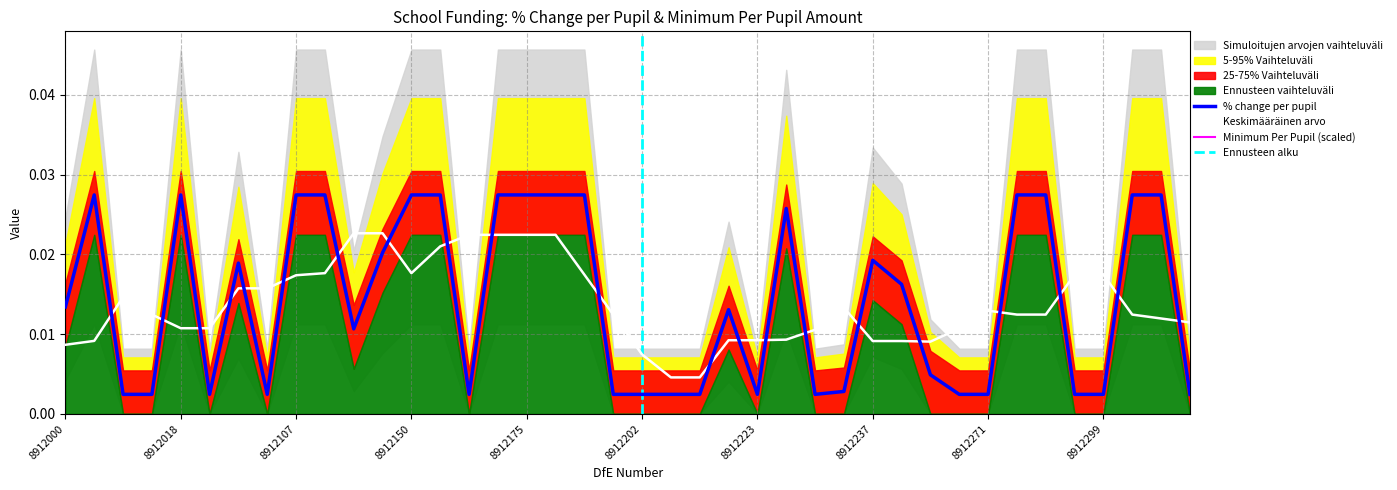

List the labels in order of value, largest first.

8912002, 8912018, 8912107, 8912150, 8912165, 8912174, 8912175, 8912176, 8912180, 8912274, 8912282, 8912300, 8912301, 8912108, 8912224, 8912140, 8912237, 8912093, 8912238, 8912000, 8912213, 8912126, 8912239, 8912234, 8912006, 8912200, 8912202, 8912206, 8912228, 8912248, 8912271, 8912094, 8912167, 8912286, 8912299, 8912203, 8912302, 8912010, 8912031, 8912223